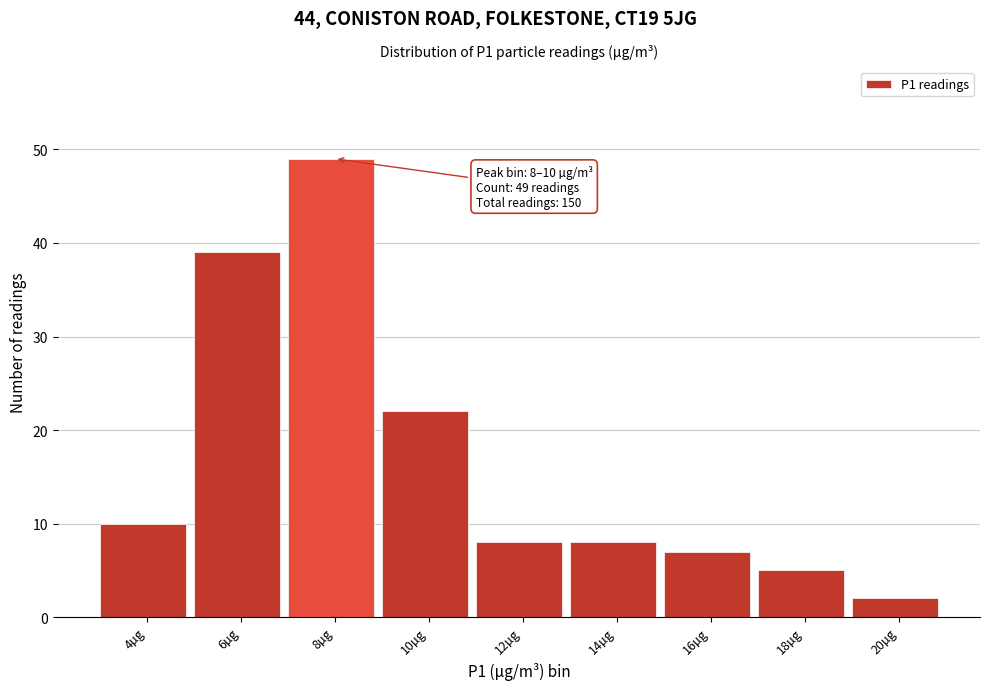

Reading right to left, transcribe all the data shown in this chart.

2	5	7	8	8	22	49	39	10